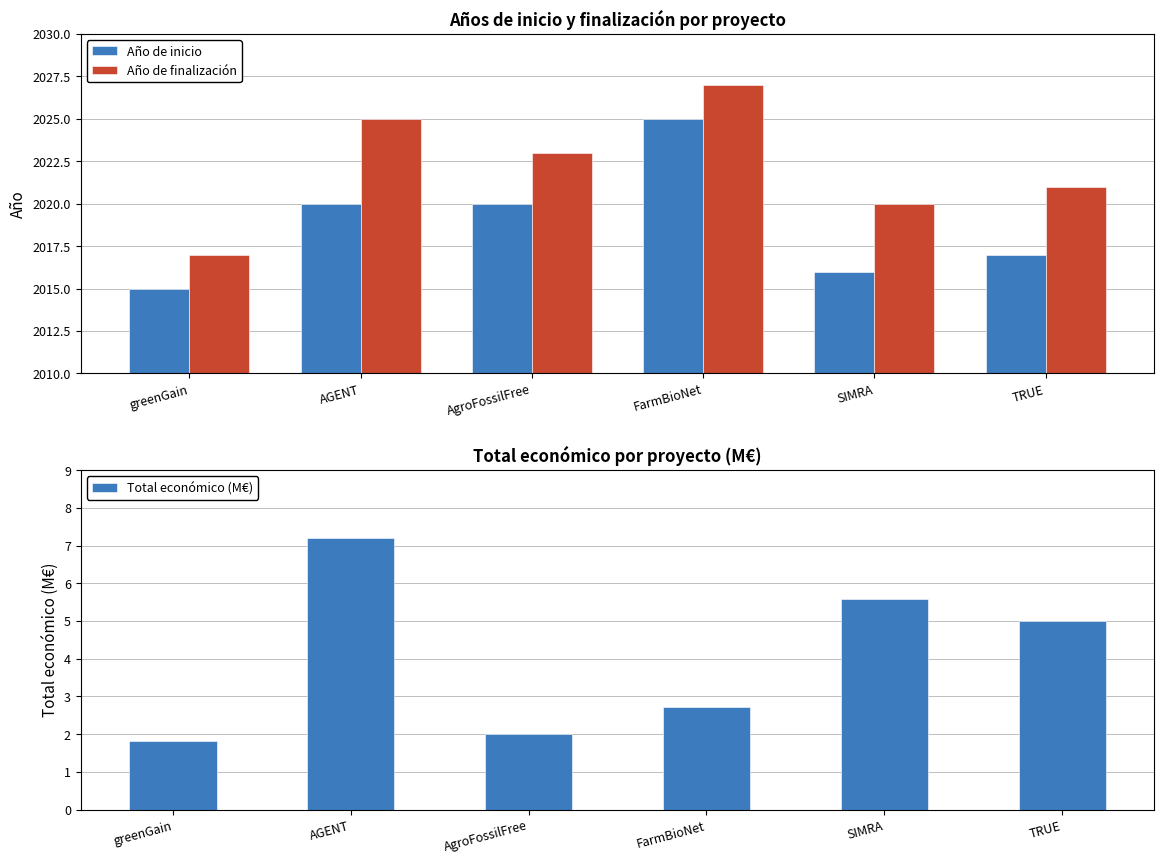

How many series are shown in this chart?

3